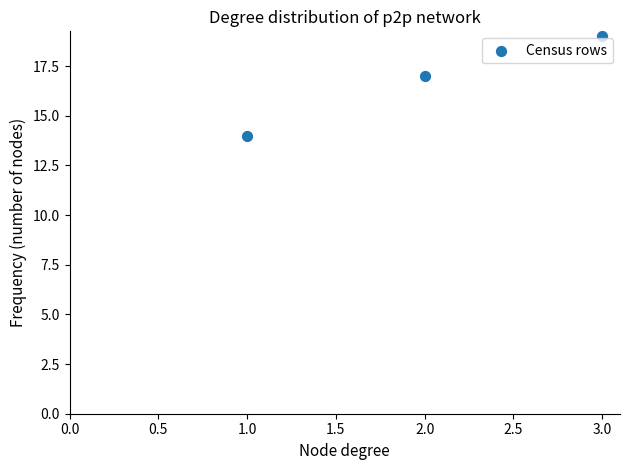

What is the range of Y values (max minus min)?

5